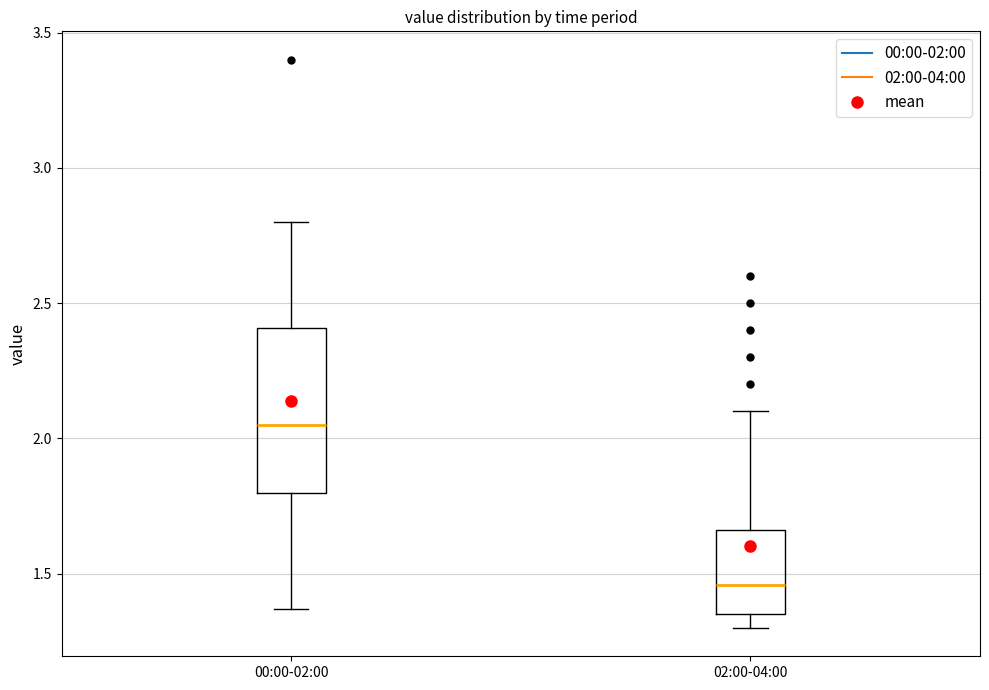

Which box has the highest median line?

00:00-02:00